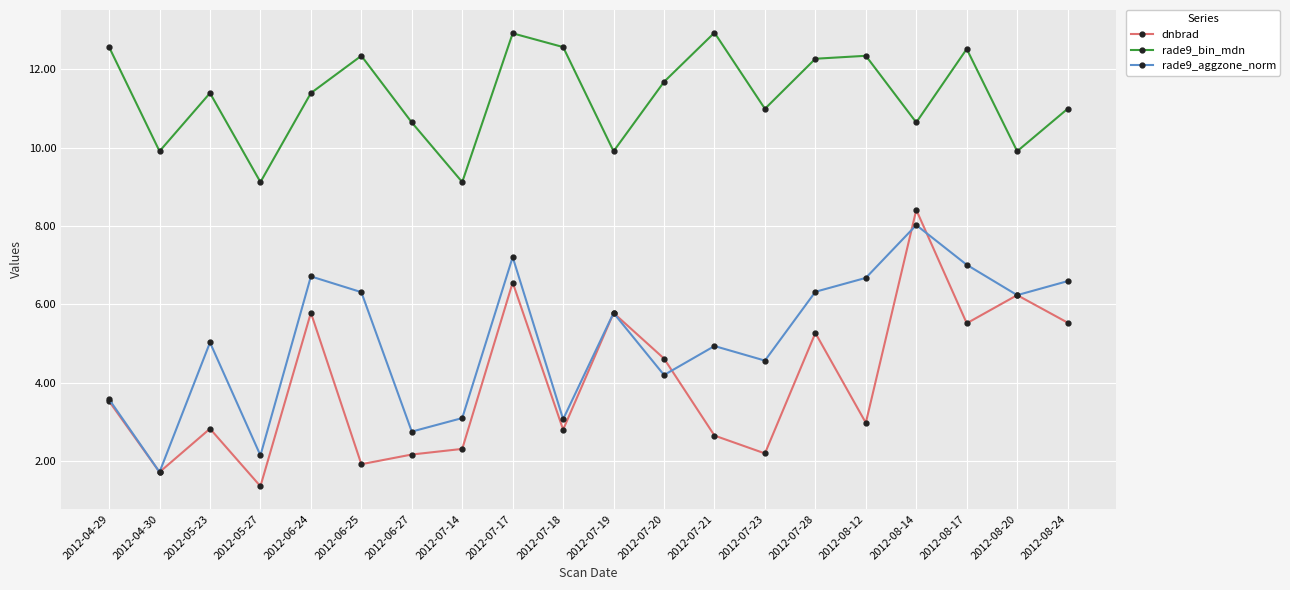

What is the sum of all rade9_bin_mdn values?

226.2